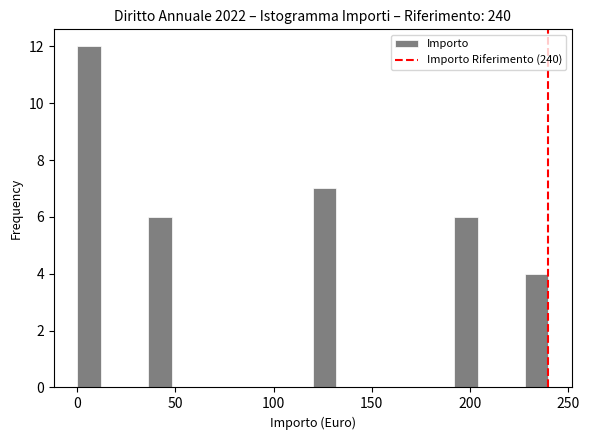

Around what value on the x-axis is the tallest bar? Give the approximate position of its centre, as read against the axis.

5